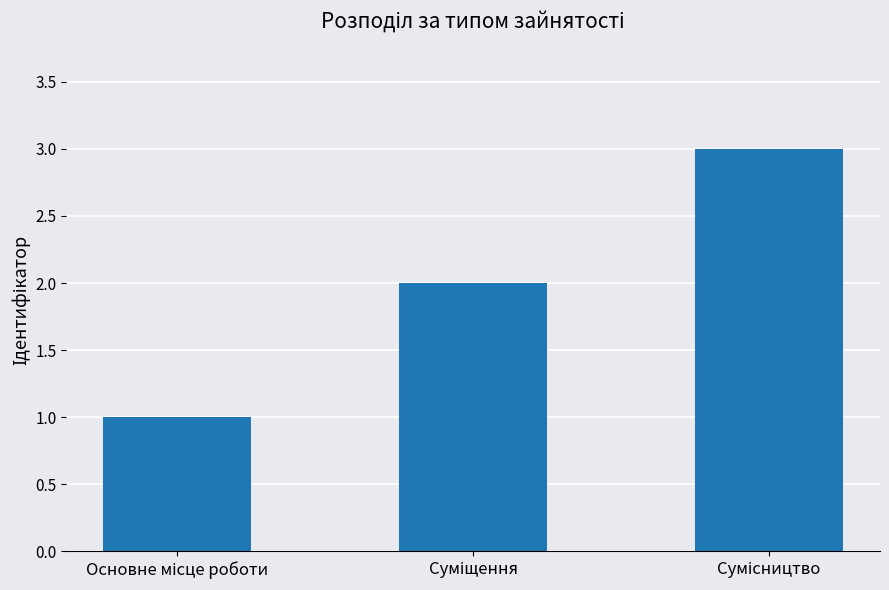

What is the sum of all values?

6